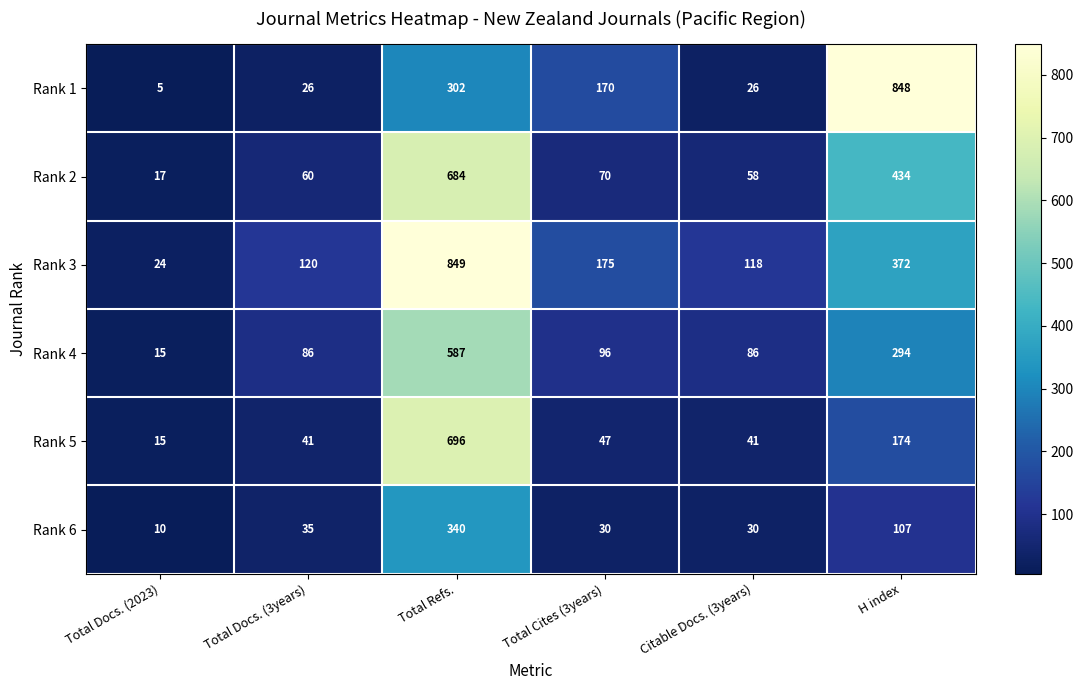

The value of Rank 4 at Total Docs. (3years) is 116. True or false?

False